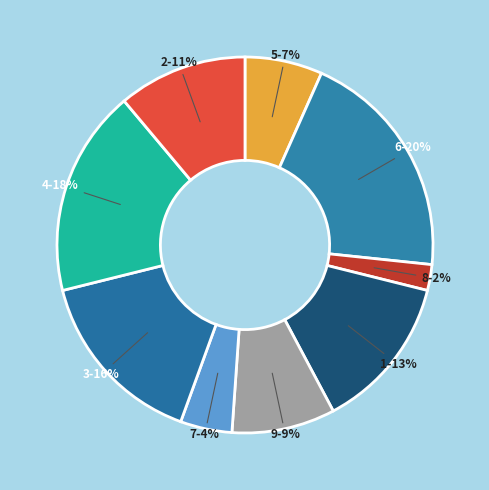

What is the largest slice in the pie chart?

6